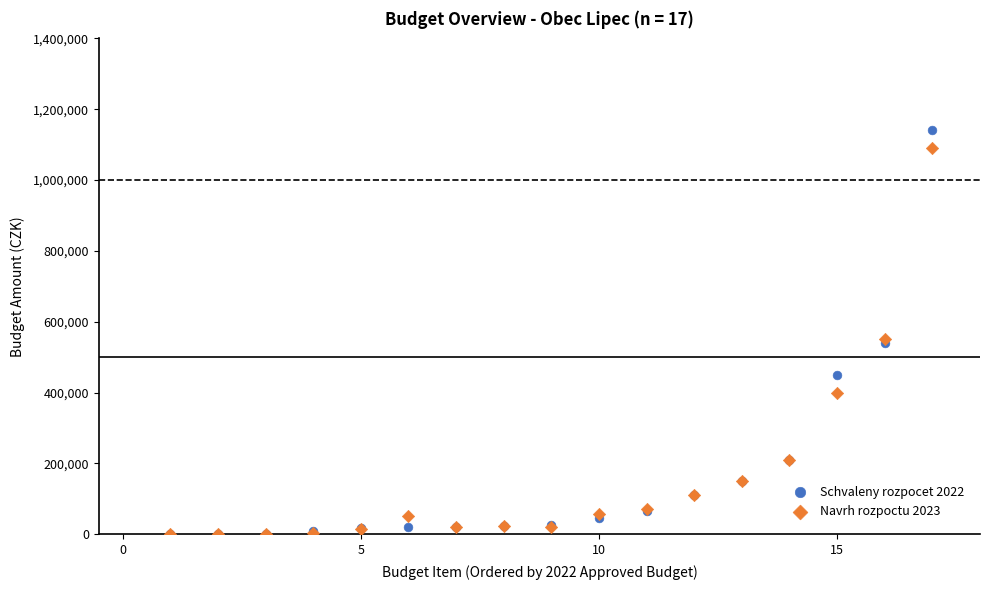

Which series reaches the maximum Y coordinate?

Schvaleny rozpocet 2022